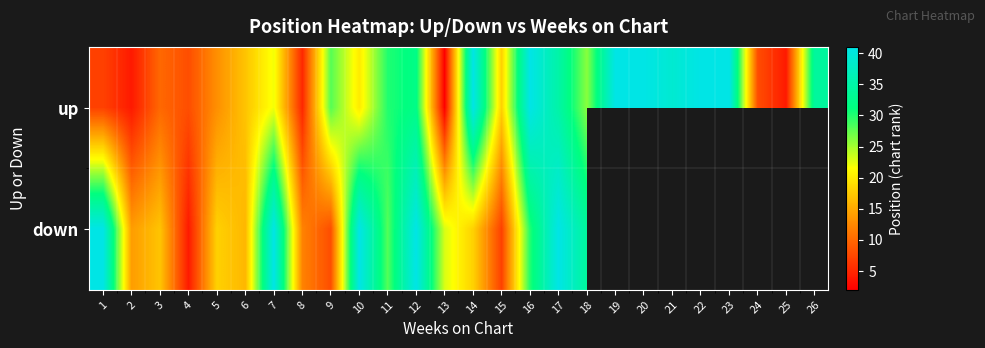

What is the difference between the highest and lowest values at 2?

10.0